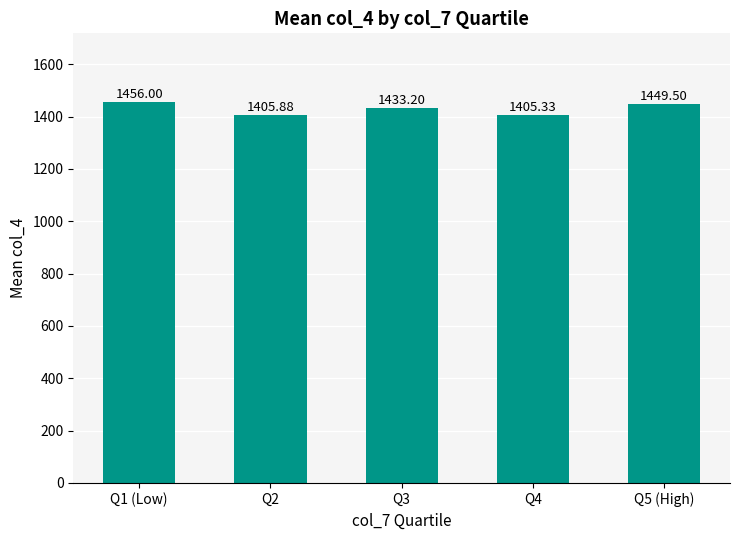

What is the maximum value shown in the chart?

1456.0